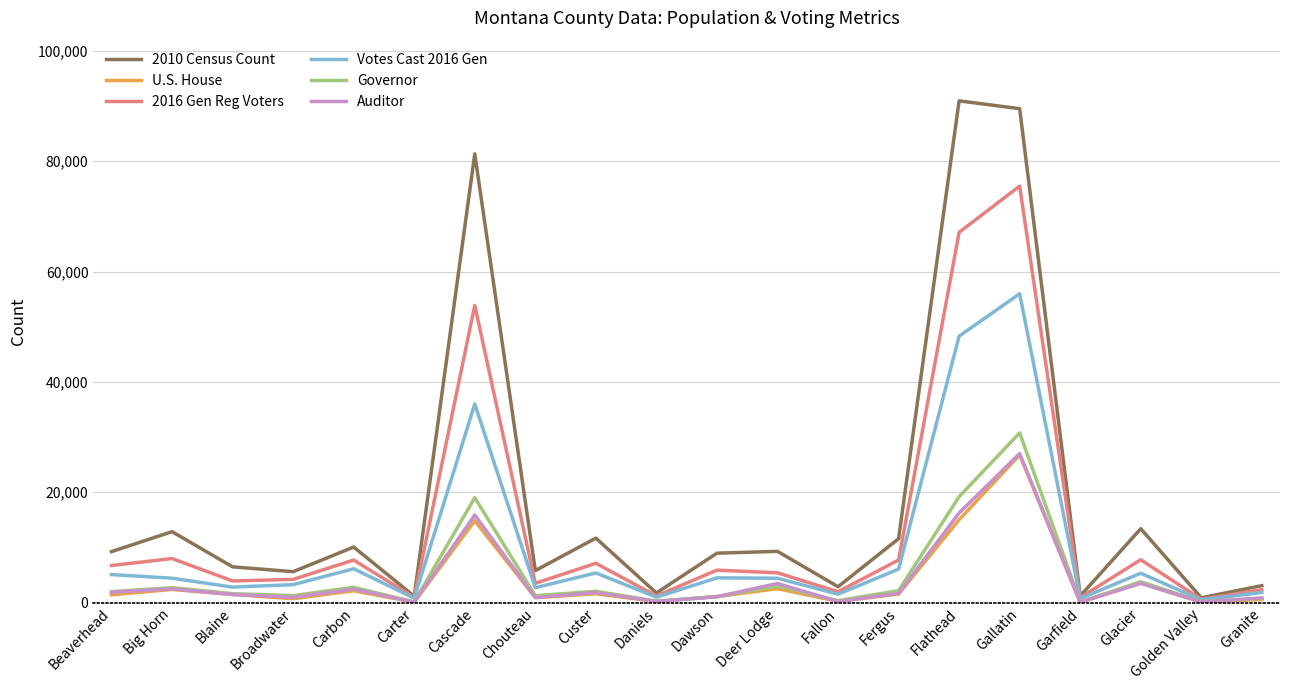

The 2016 Gen Reg Voters series shows 11204 at Big Horn. True or false?

False